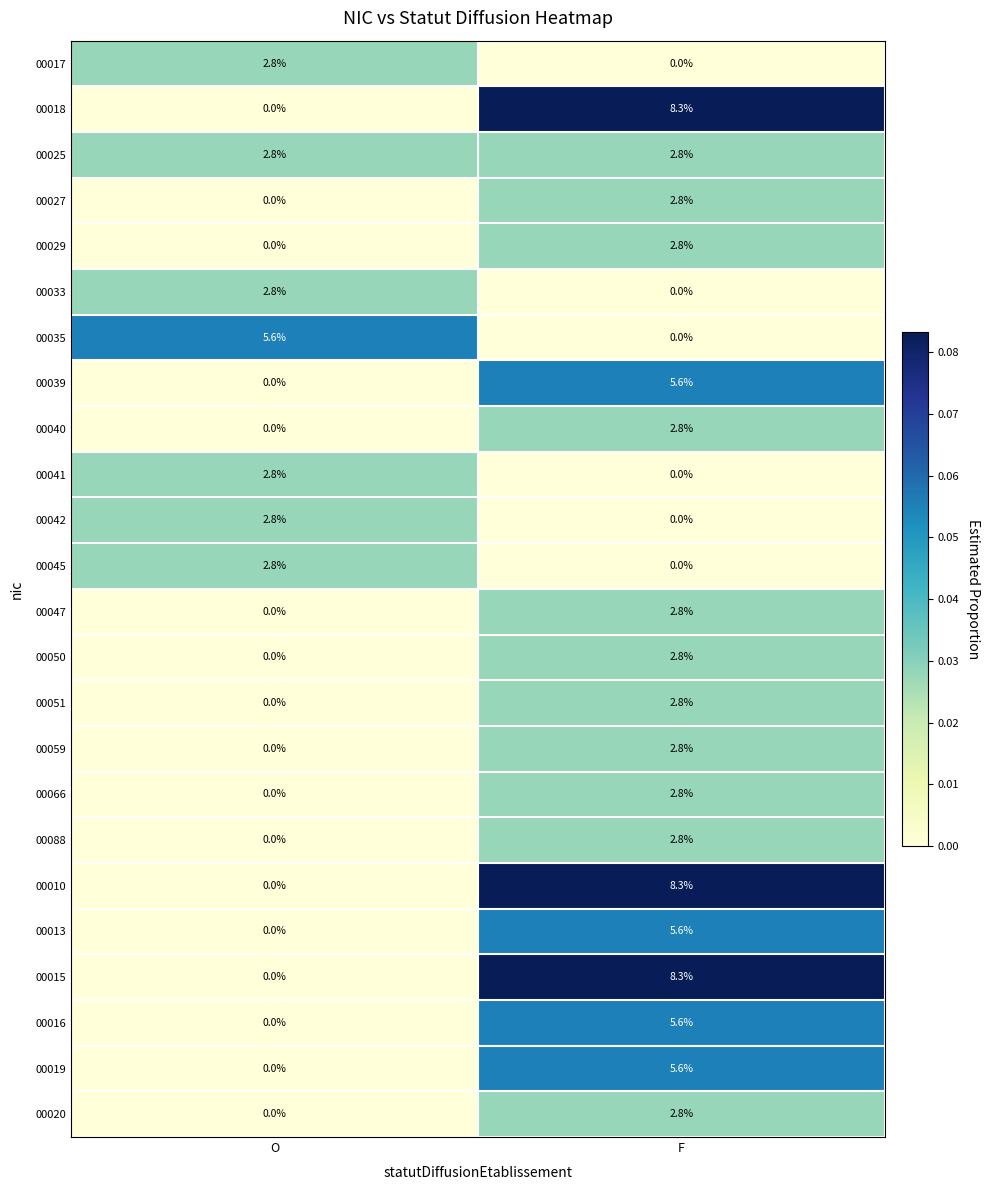

Which category has the highest value in the 00040 series?

F